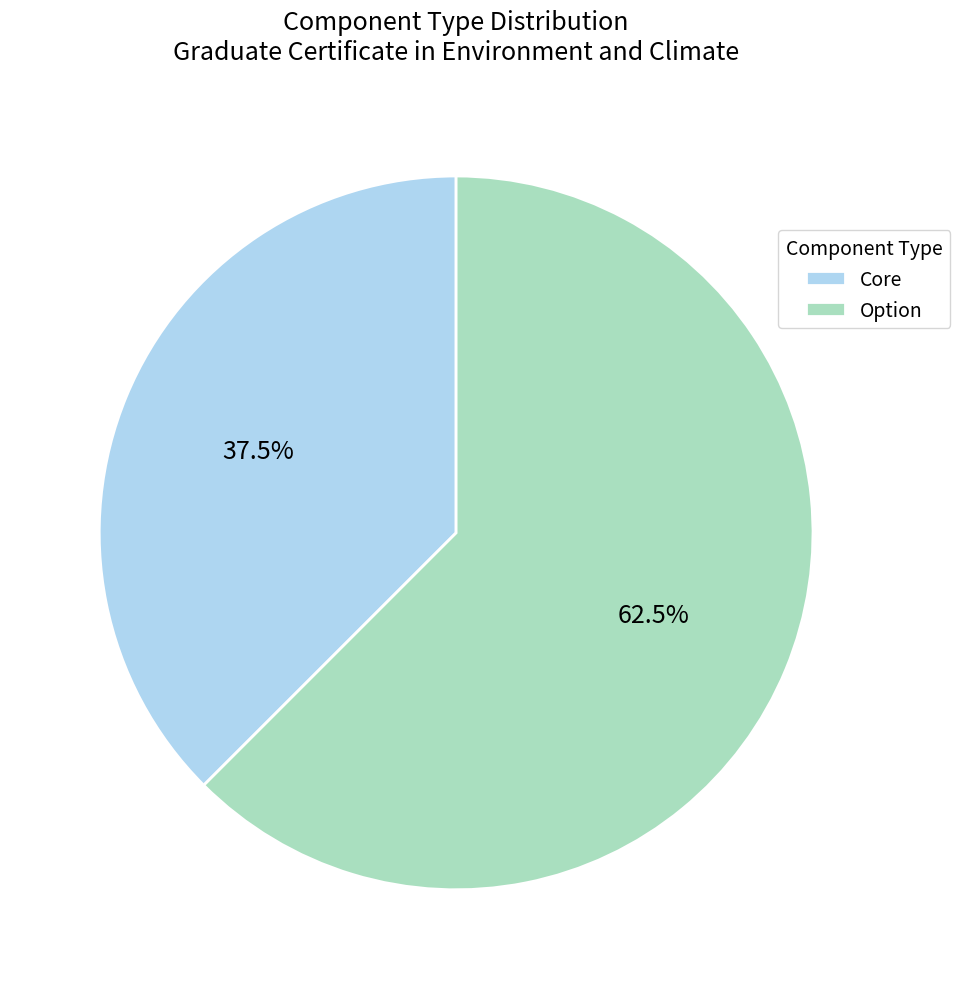

What percentage do Option and Core together represent?

100.0%